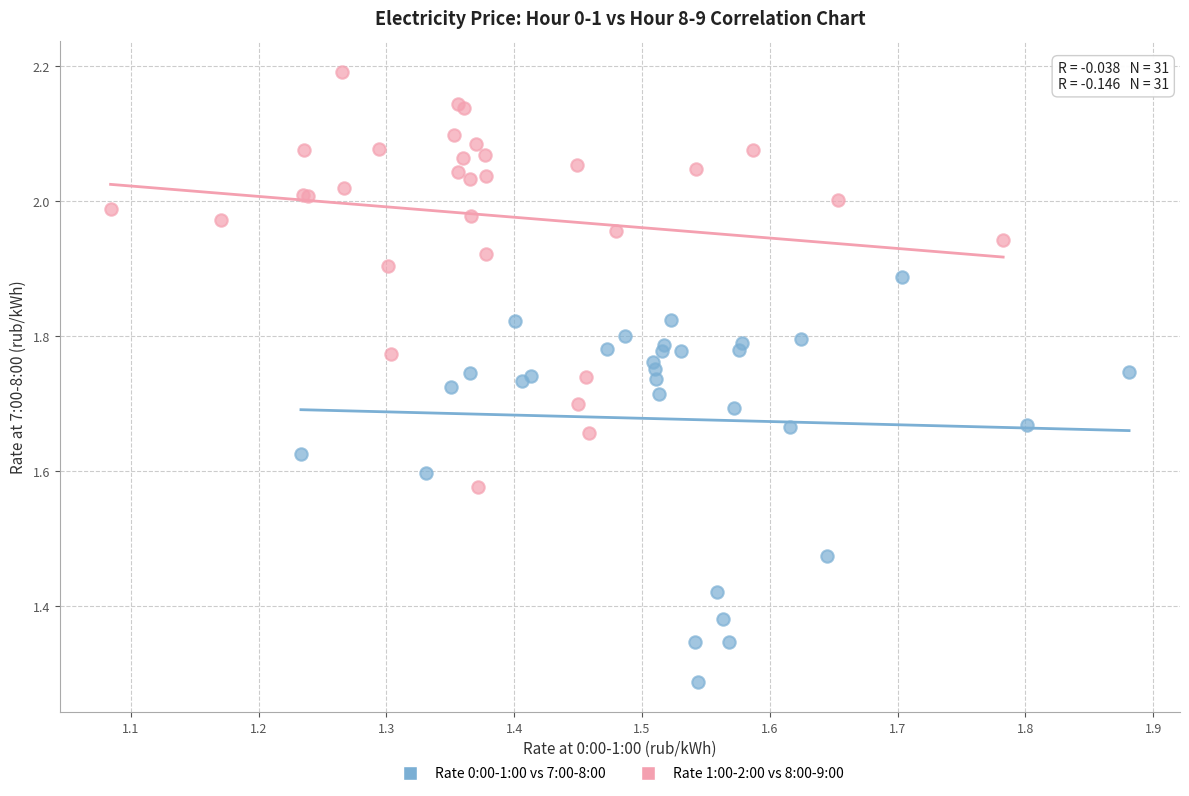

Which series contains the lowest Y value?

Rate 0:00-1:00 vs 7:00-8:00